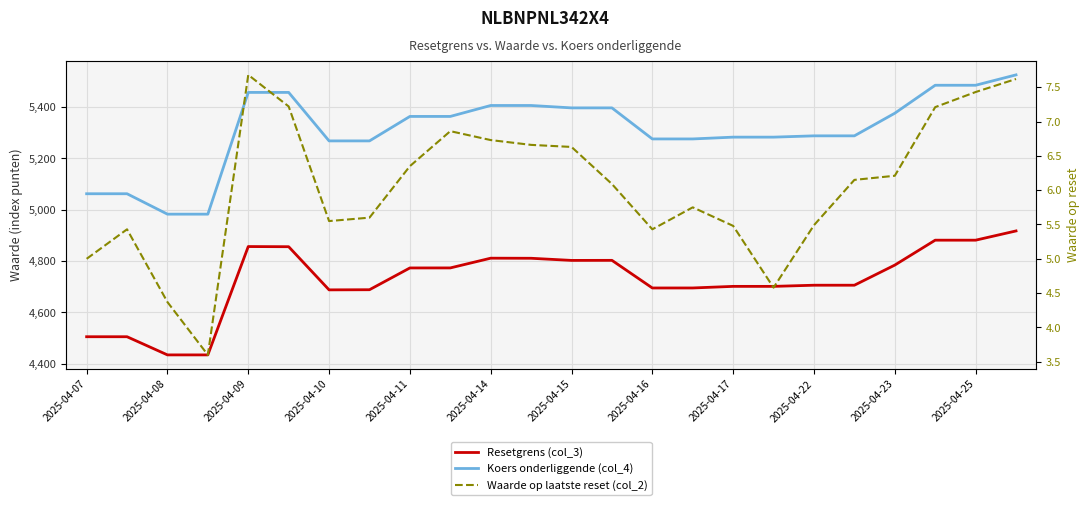

Rank the series by their maximum value, from lowest to highest.

Waarde op laatste reset (col_2), Resetgrens (col_3), Koers onderliggende (col_4)